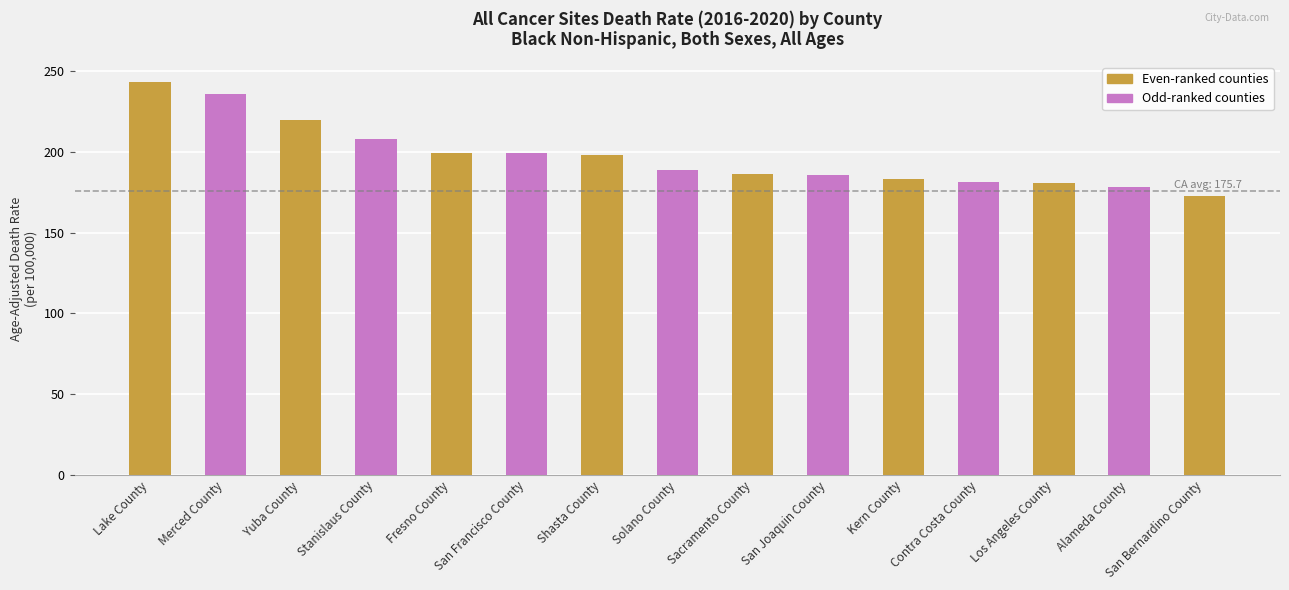

What value does the data have at Los Angeles County?

180.6